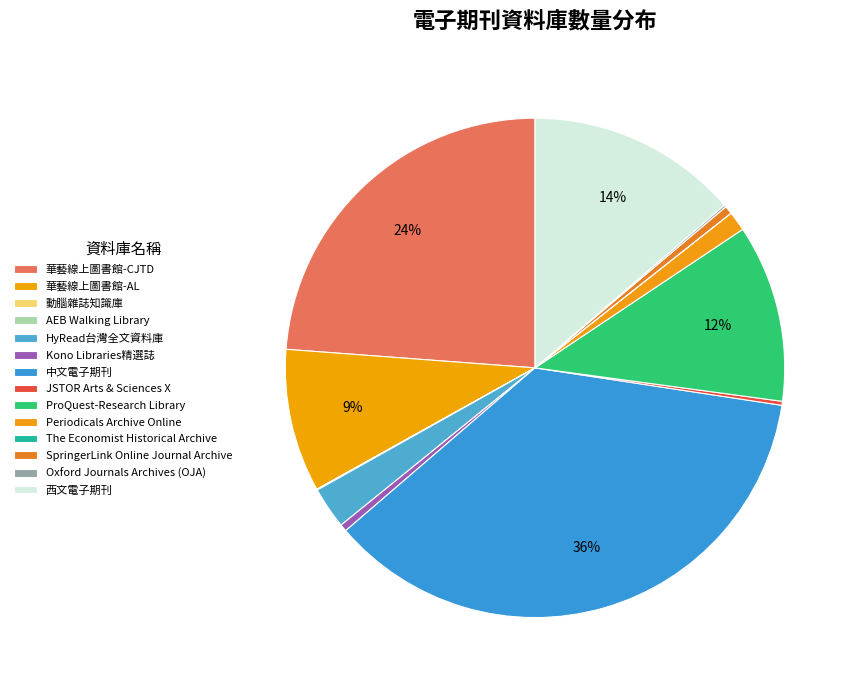

How many slices are in this pie chart?

14